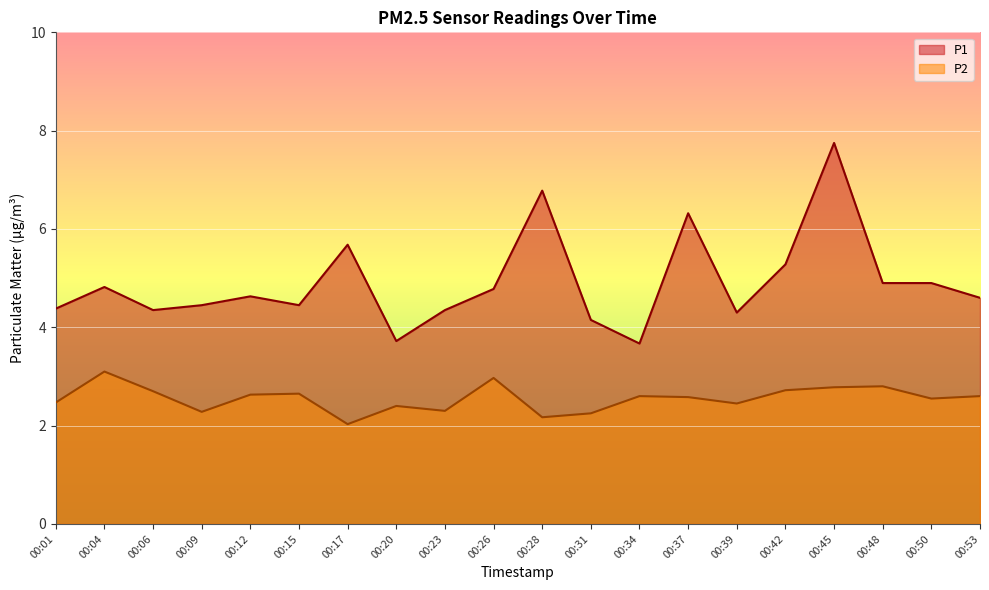

List the series in order of their overall mean, highest first.

P1, P2